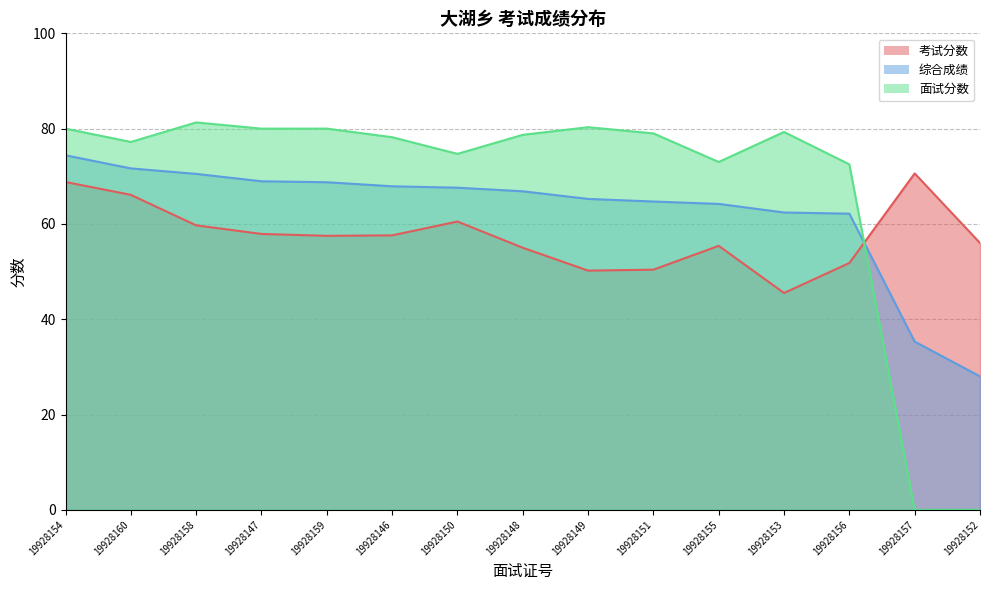

Reading left to right, transcribe all the data shown in this chart.

考试分数: 68.8	66.1	59.7	57.9	57.5	57.6	60.5	55.0	50.2	50.4	55.4	45.5	51.8	70.6	56.0
综合成绩: 74.4	71.7	70.5	69.0	68.8	67.9	67.6	66.8	65.2	64.7	64.2	62.4	62.1	35.3	28.0
面试分数: 80.0	77.2	81.3	80.0	80.0	78.2	74.7	78.7	80.3	79.0	73.0	79.3	72.5	0.0	0.0